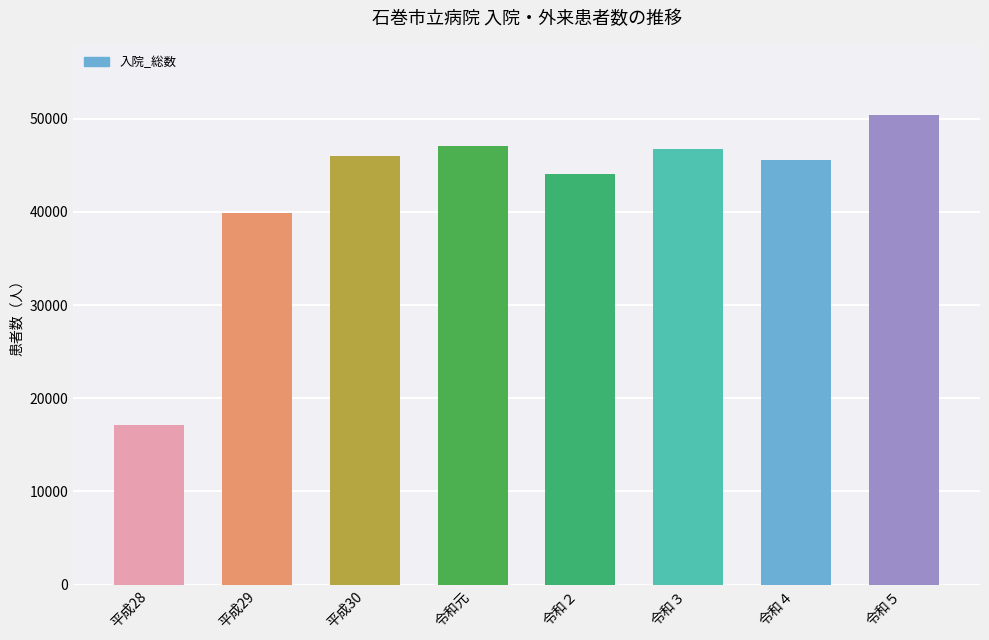

What is the maximum value shown in the chart?

50374